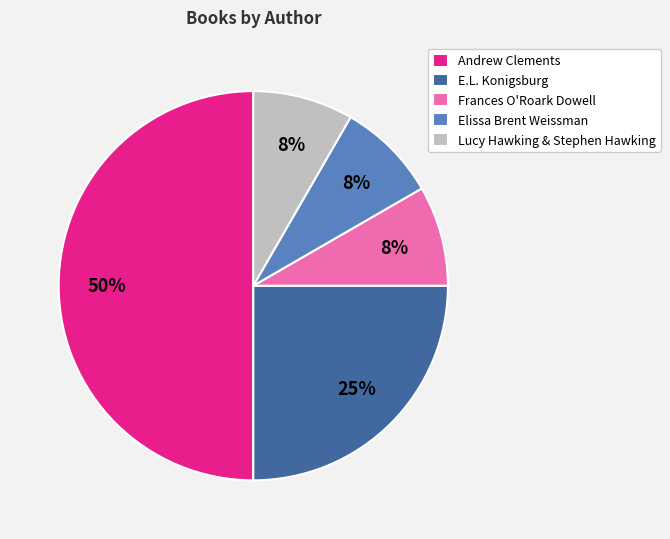

To the nearest percent, what is the difference between the Andrew Clements and Elissa Brent Weissman slice percentages?

42%